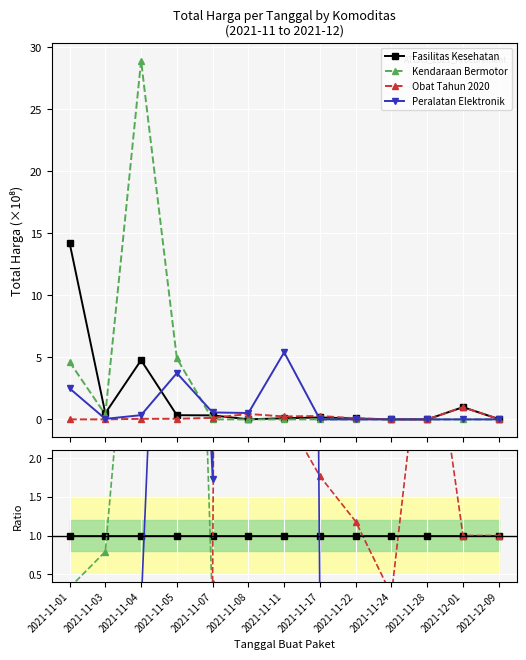

Is it true that Peralatan Elektronik equals 33.1 at 2021-11-11?

False